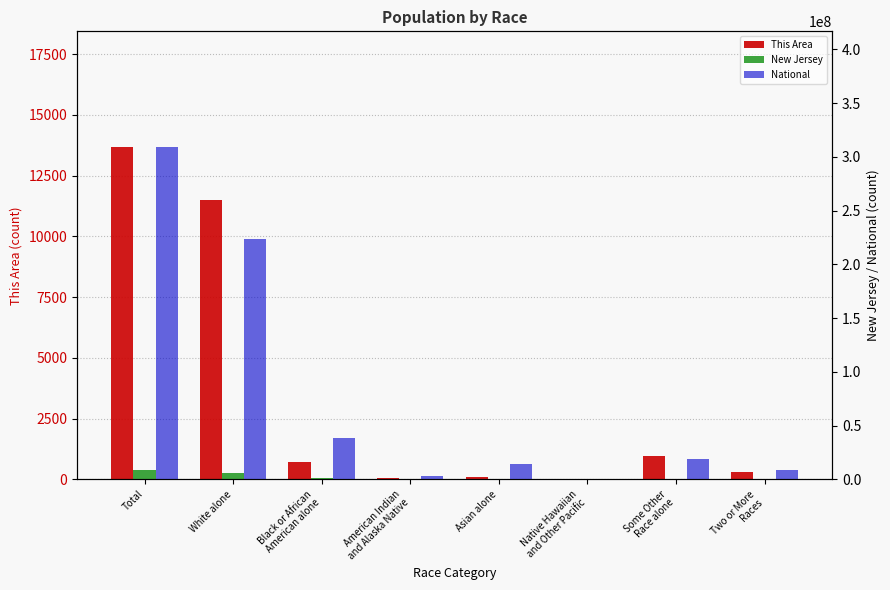

Reading left to right, what are all the values shown in this chart?

This Area: 13661	11504	704	57	89	7	979	321
New Jersey: 8791894	6029248	1204826	29026	725726	3043	559722	240303
National: 308745538	223553265	38929319	2932248	14674252	540013	19107368	9009073